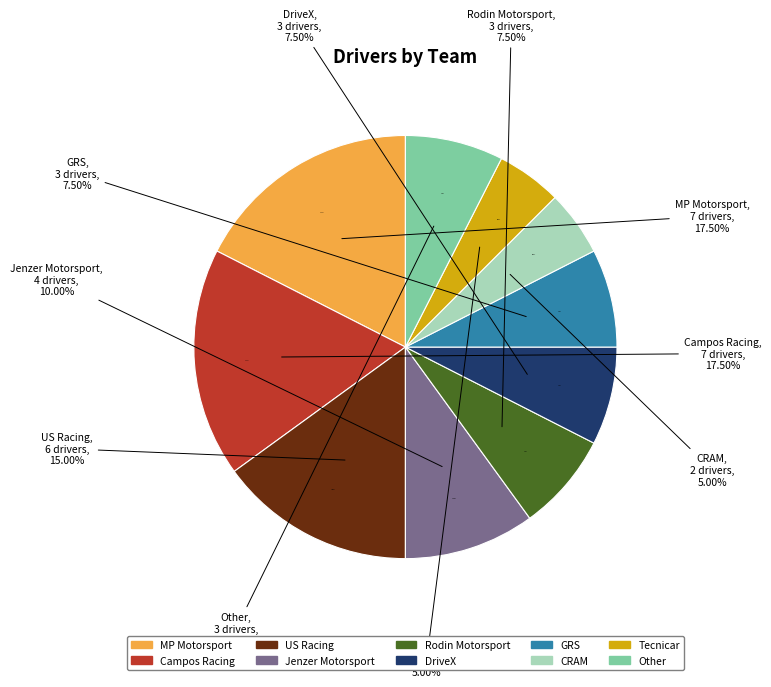

What is the change in value from GRS to Tecnicar?

-1